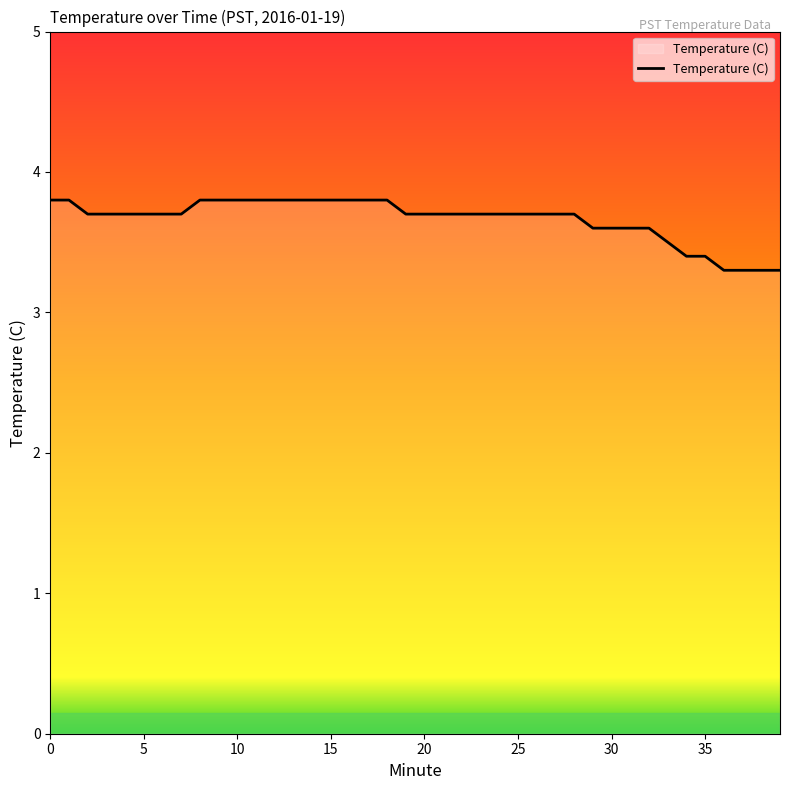

What is the smallest value displayed?

3.3